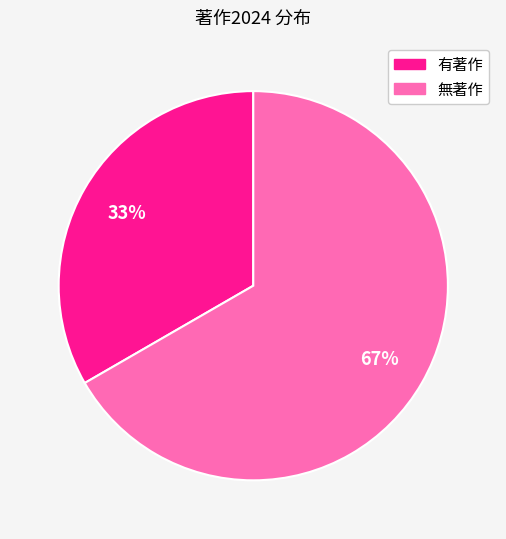

To the nearest percent, what is the average slice percentage?

50%